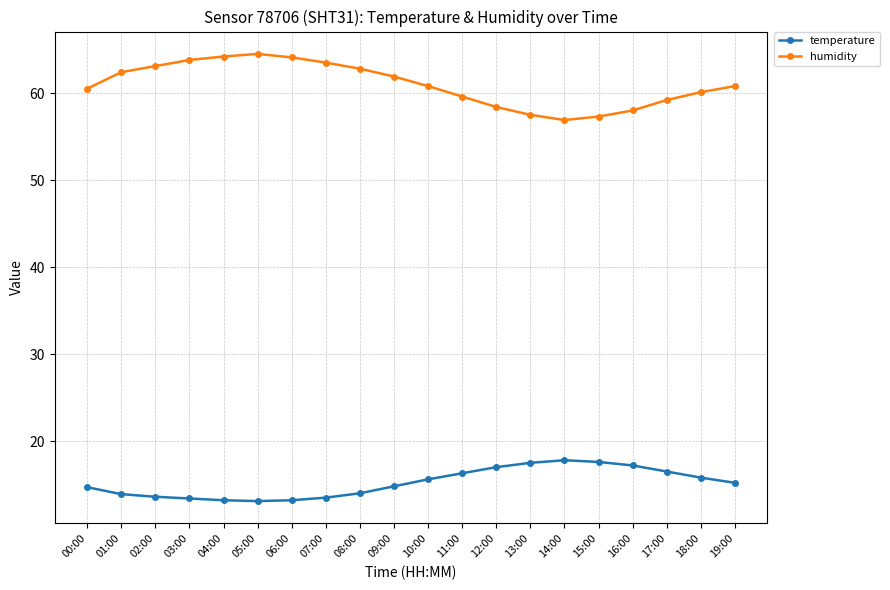

True or false: temperature and humidity intersect in this chart.

False